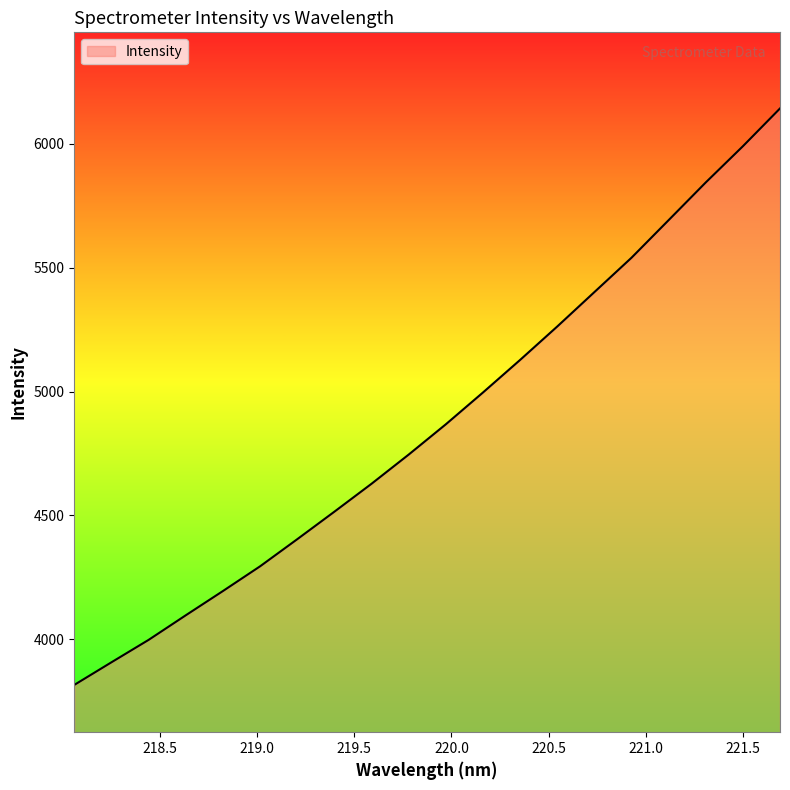

What is the minimum value shown in the chart?

3816.4